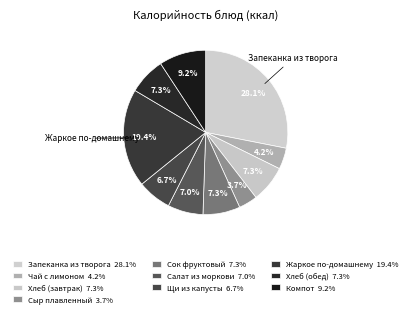

How many slices are in this pie chart?

10